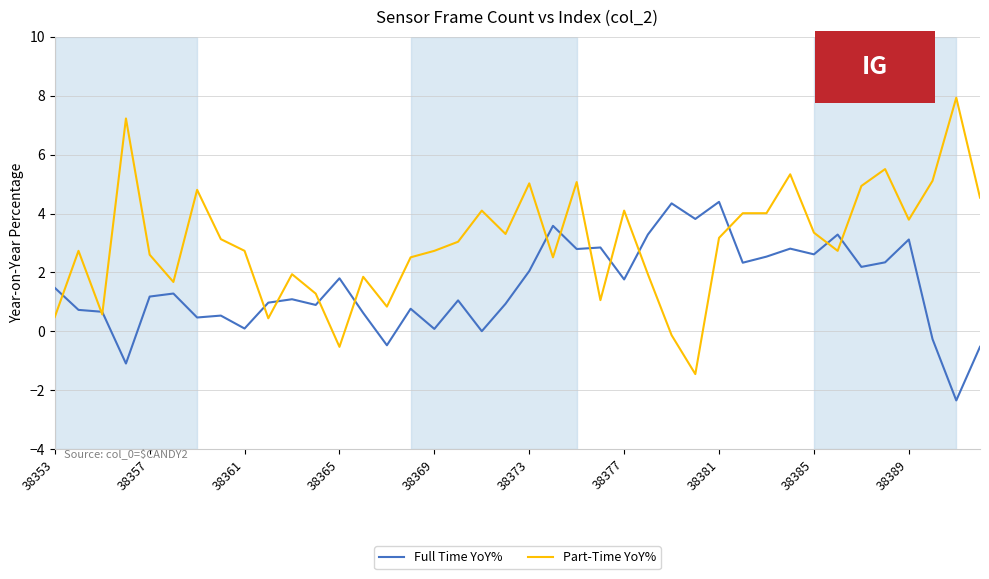

What is the highest value of the Full Time YoY% series?

4.4